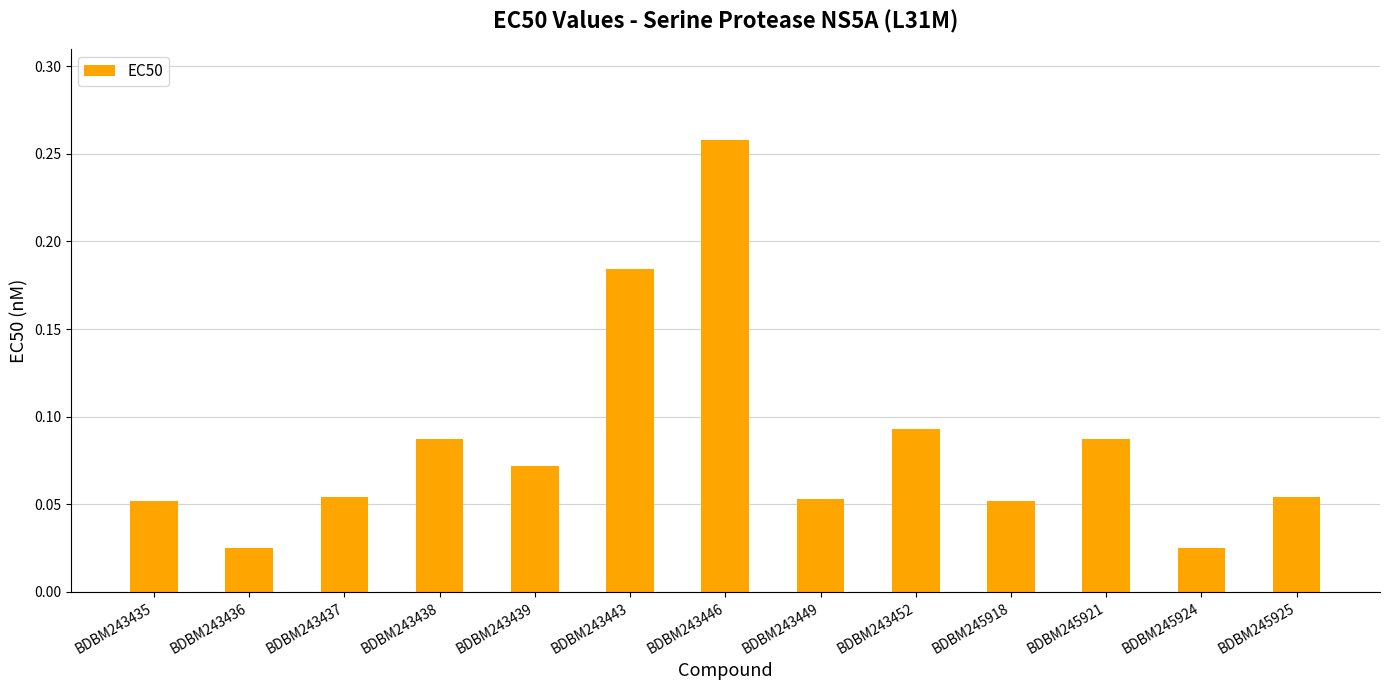

Count the values in the range 0 to 1.

13